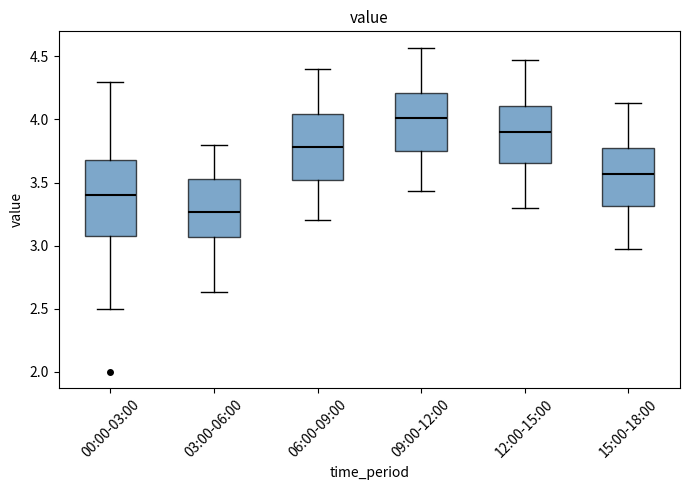

Which box's median line is the lowest?

03:00-06:00